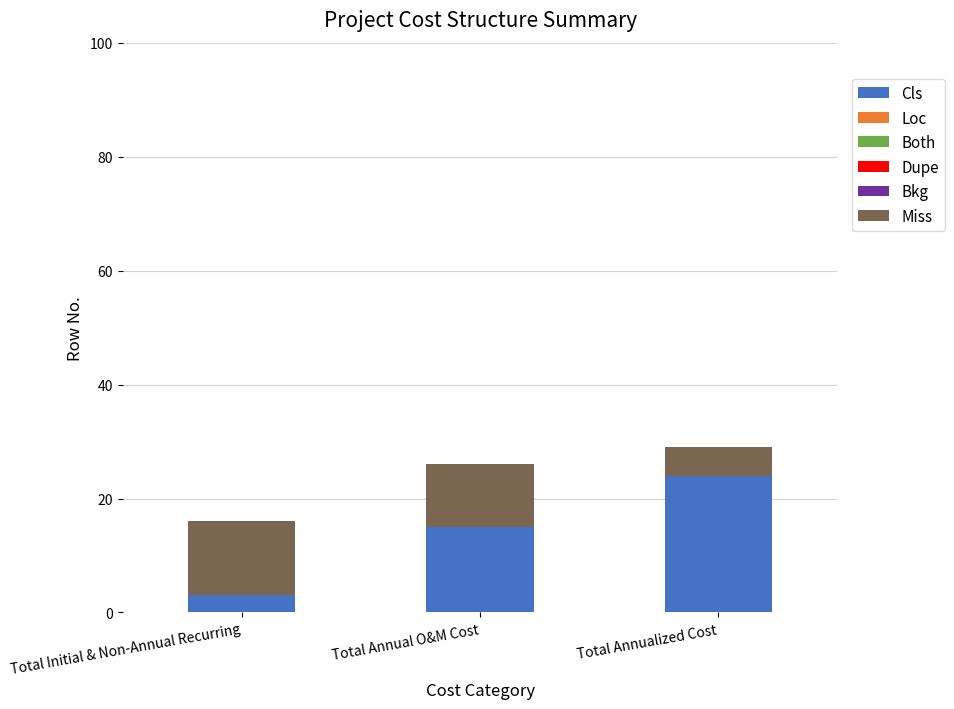

Reading left to right, list the values for the Cls series.

3	15	24